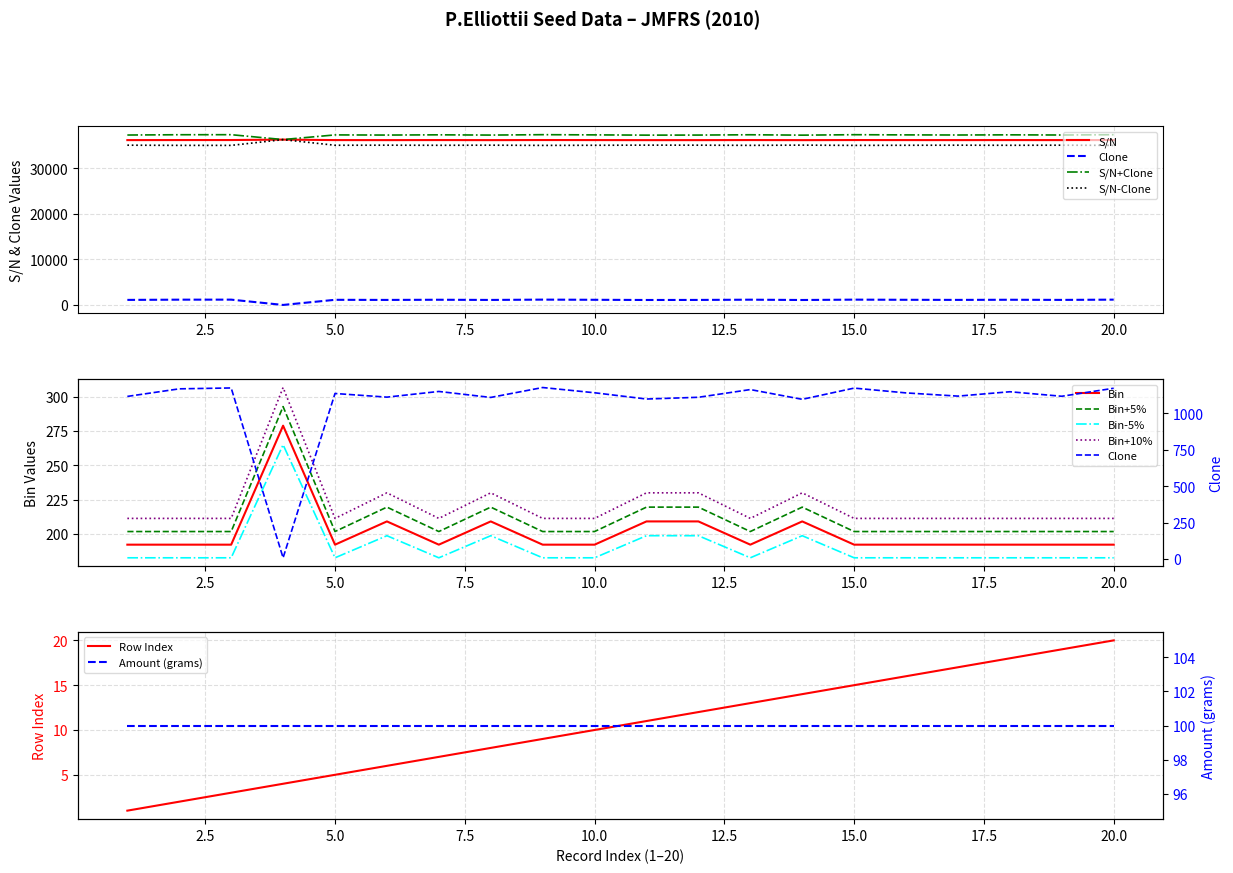

At which label does Row Index reach its peak?

20.0